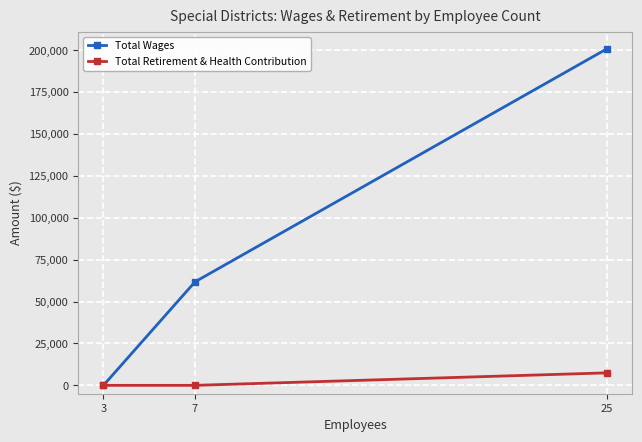

Which series has the largest total across all categories?

Total Wages